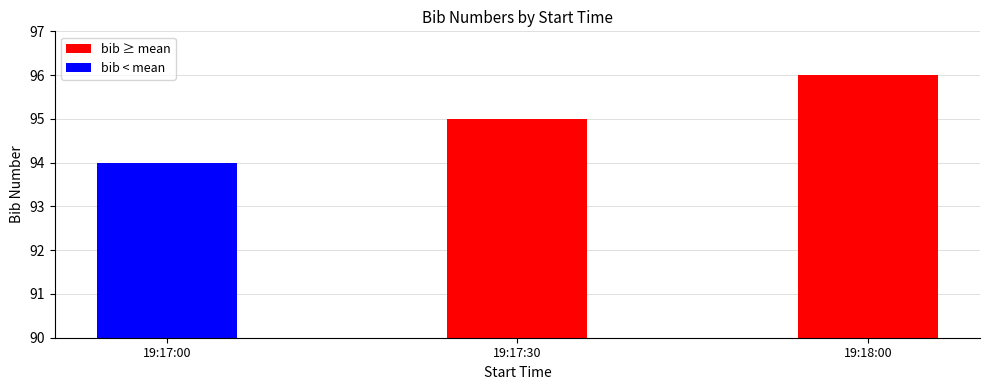

Reading right to left, list all the values displayed in this chart.

96	95	94